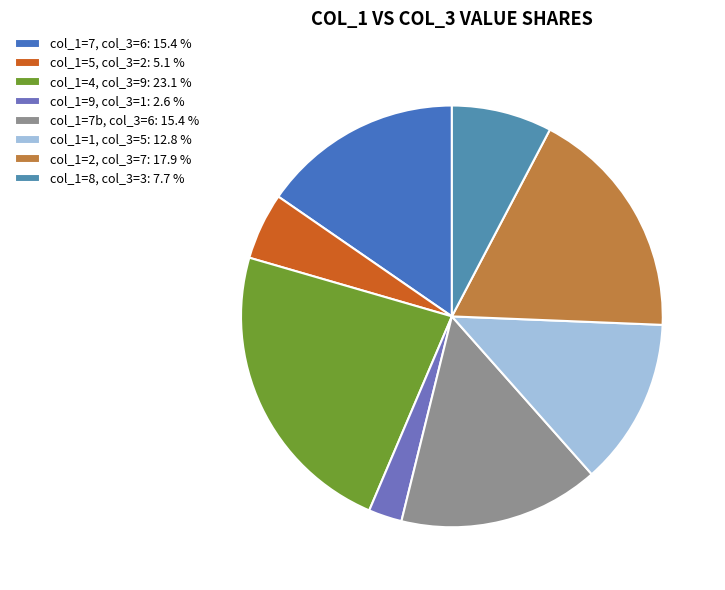

How many slices are in this pie chart?

8